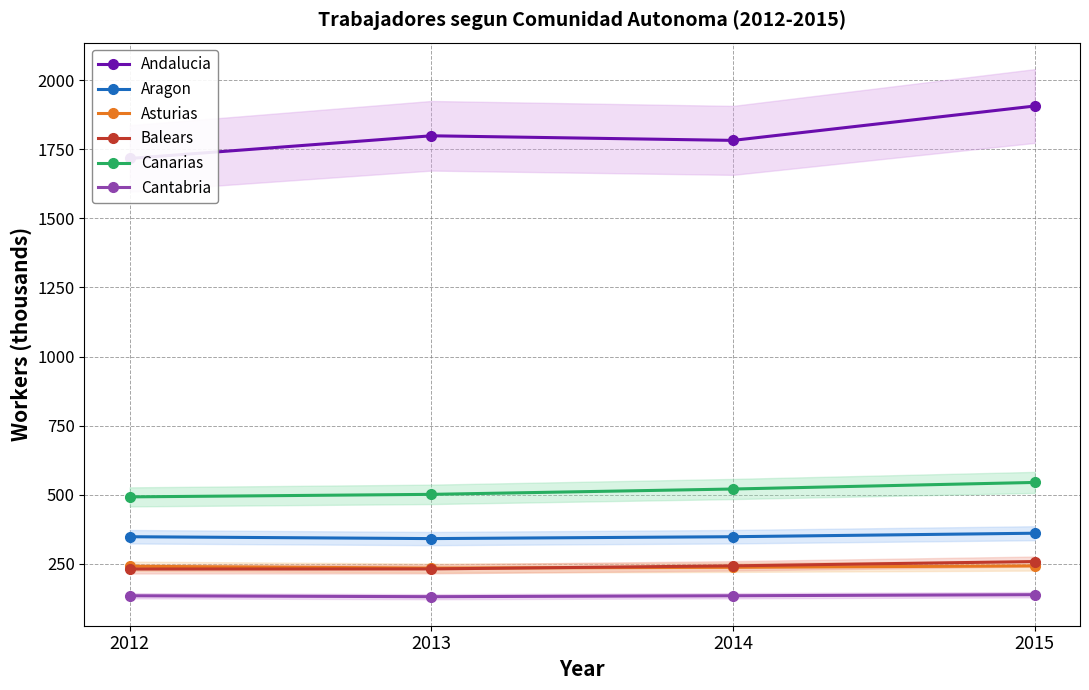

True or false: Canarias and Balears intersect in this chart.

False